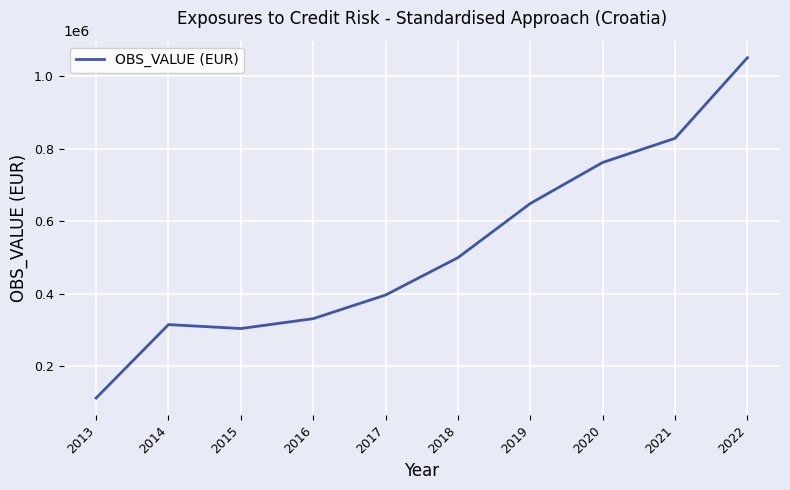

The value at 2016 is 331654. True or false?

True